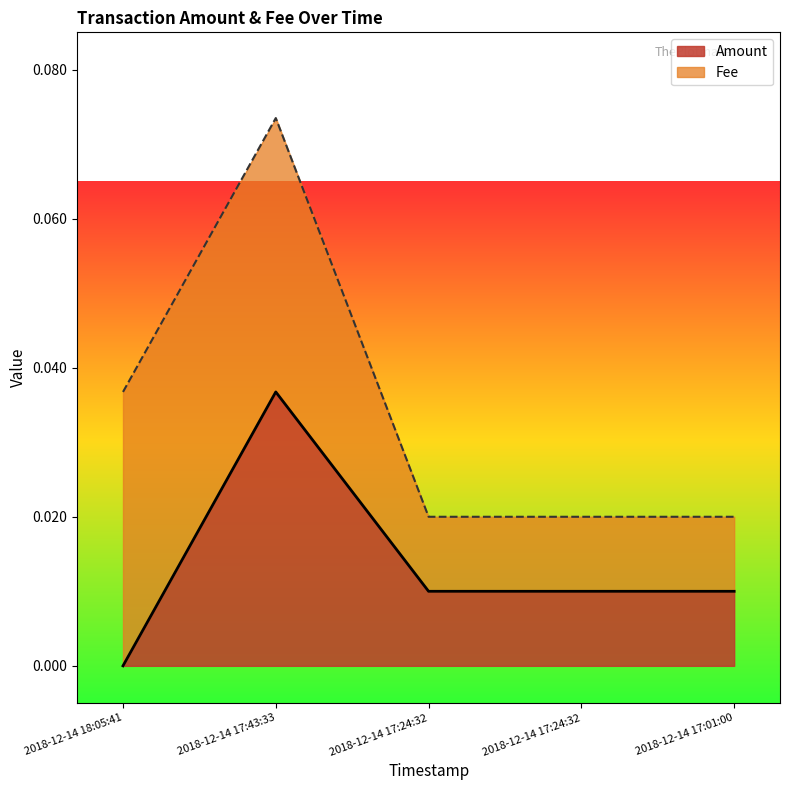

Which category has the lowest value across all series?

2018-12-14 18:05:41